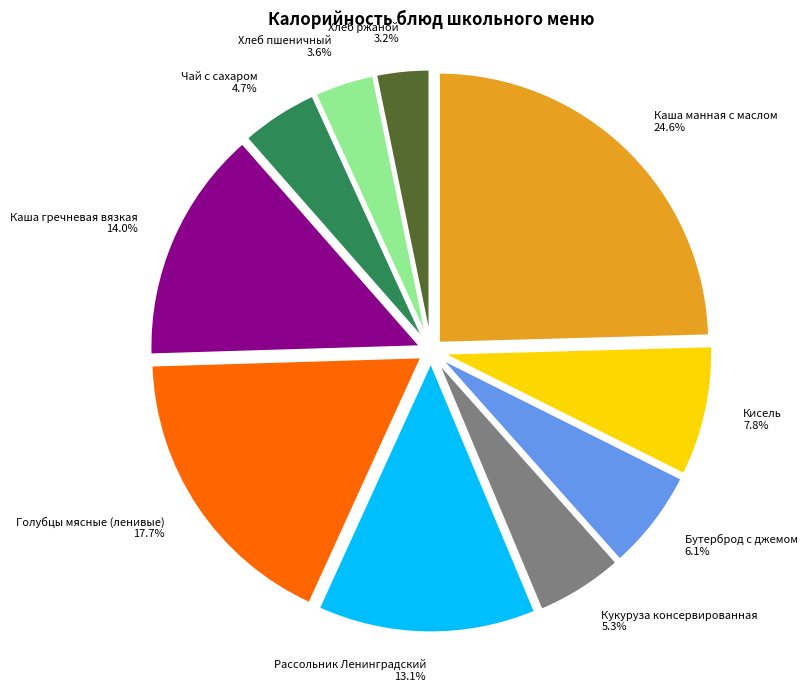

What is the total percentage of Каша гречневая вязкая and Рассольник Ленинградский?

27.1%